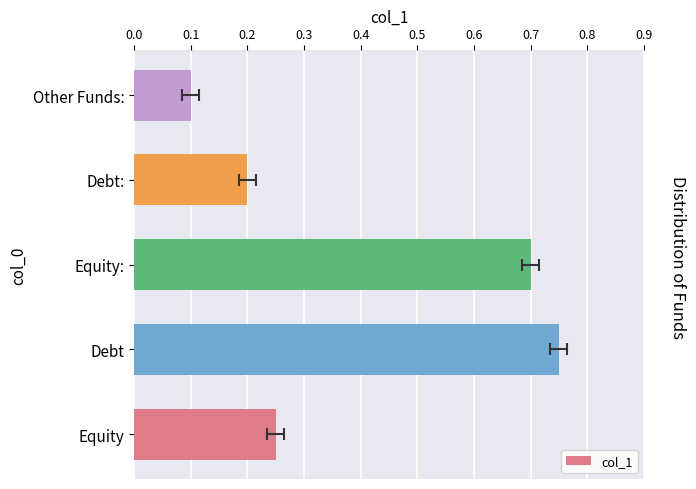

What is the sum of all values?

2.0